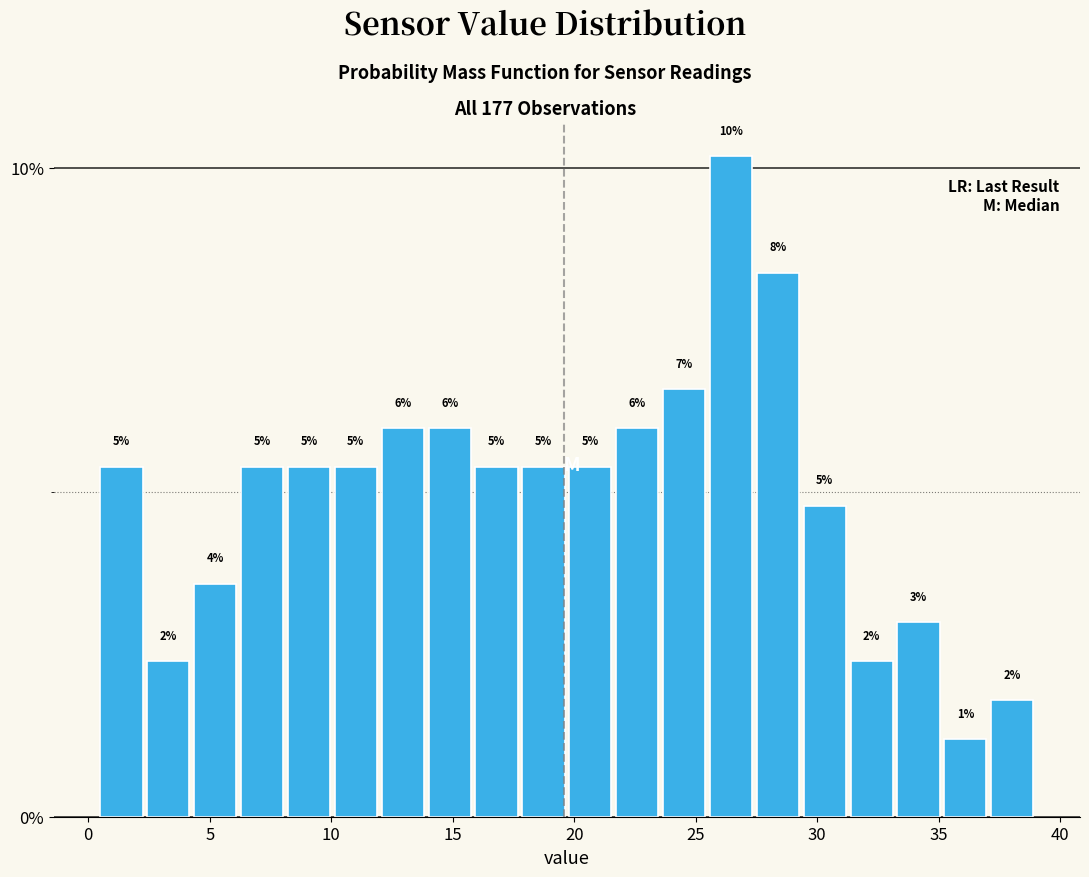

Read against the x-axis, roughly where is the centre of the tallest bar?

26.5